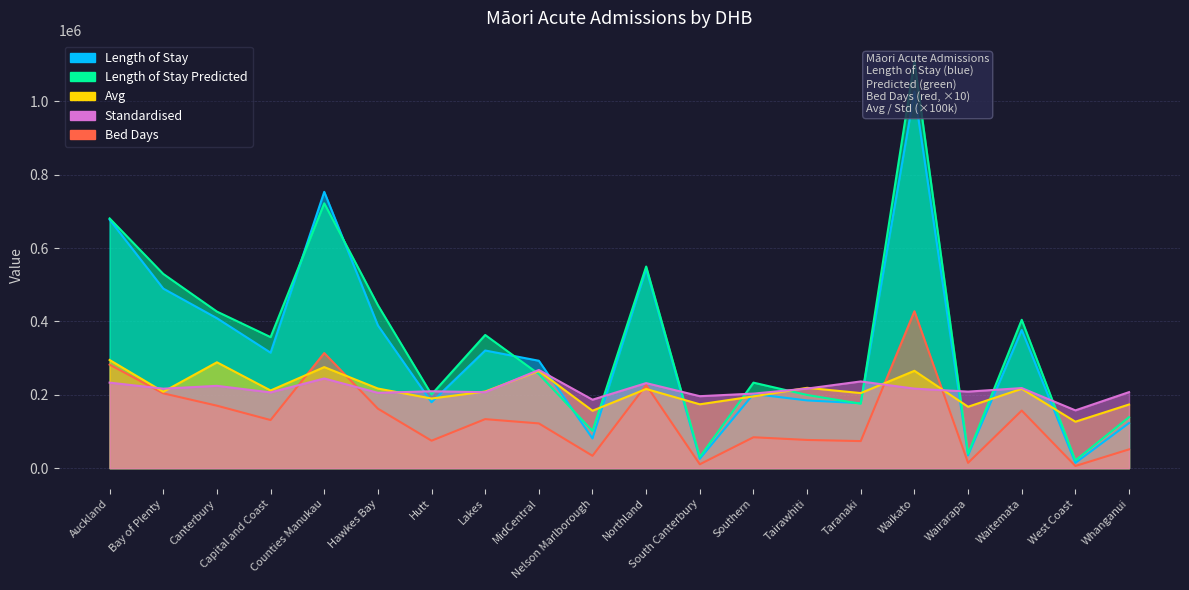

Which label corresponds to the largest value in the chart?

Waikato